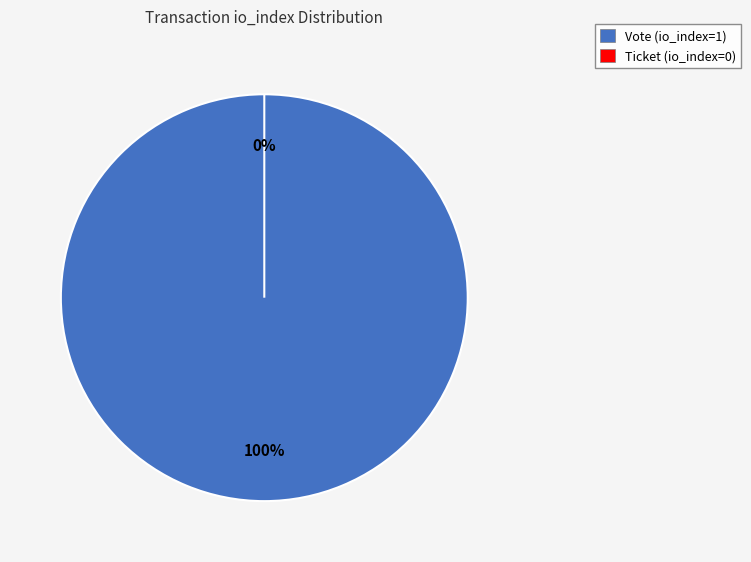

Rank the categories by value from highest to lowest.

Vote (io_index=1), Ticket (io_index=0)